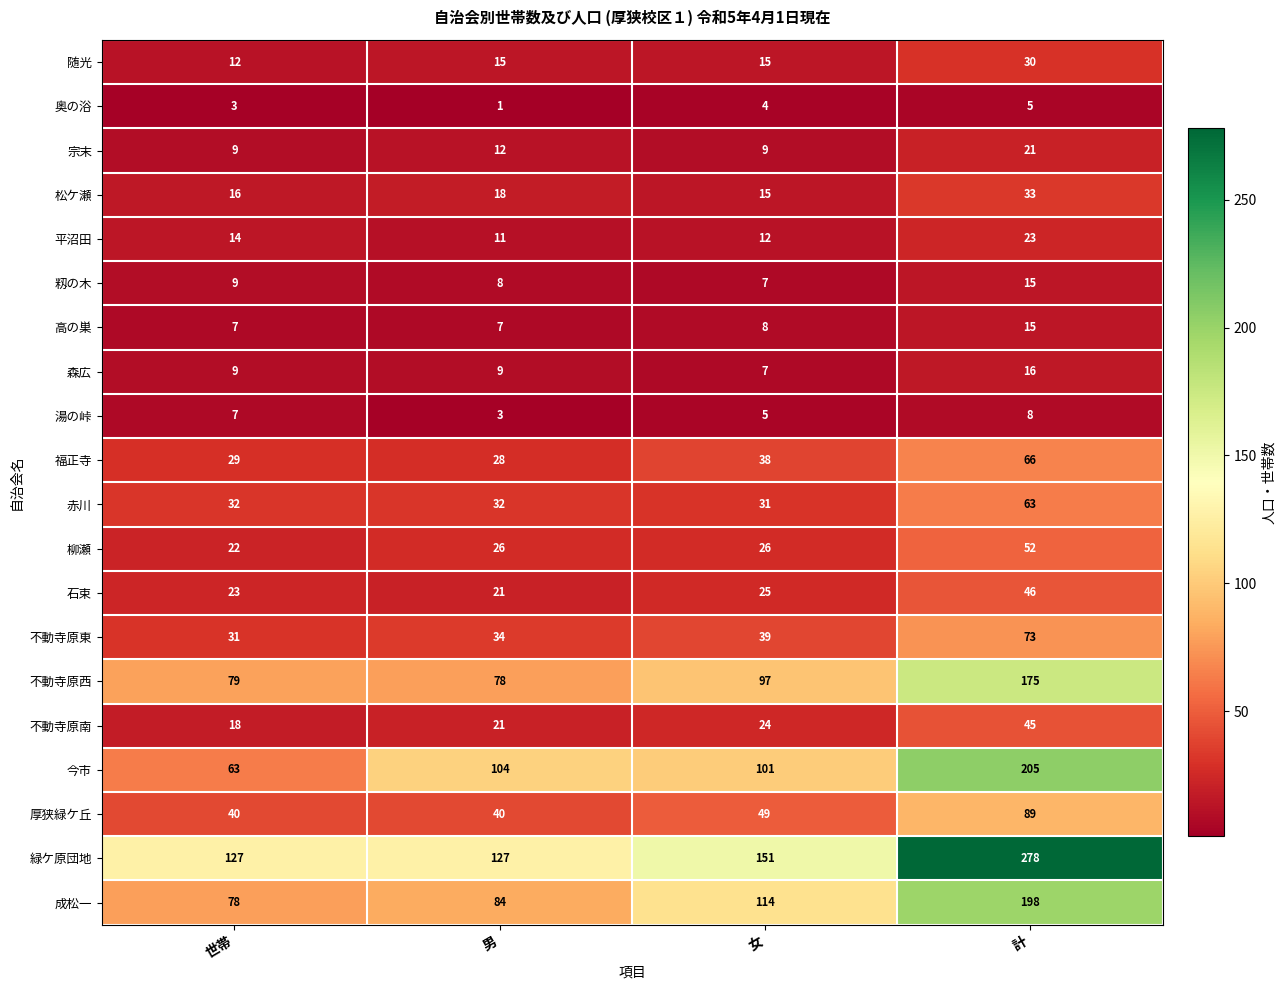

Which category has the highest value in the 柳瀬 series?

計